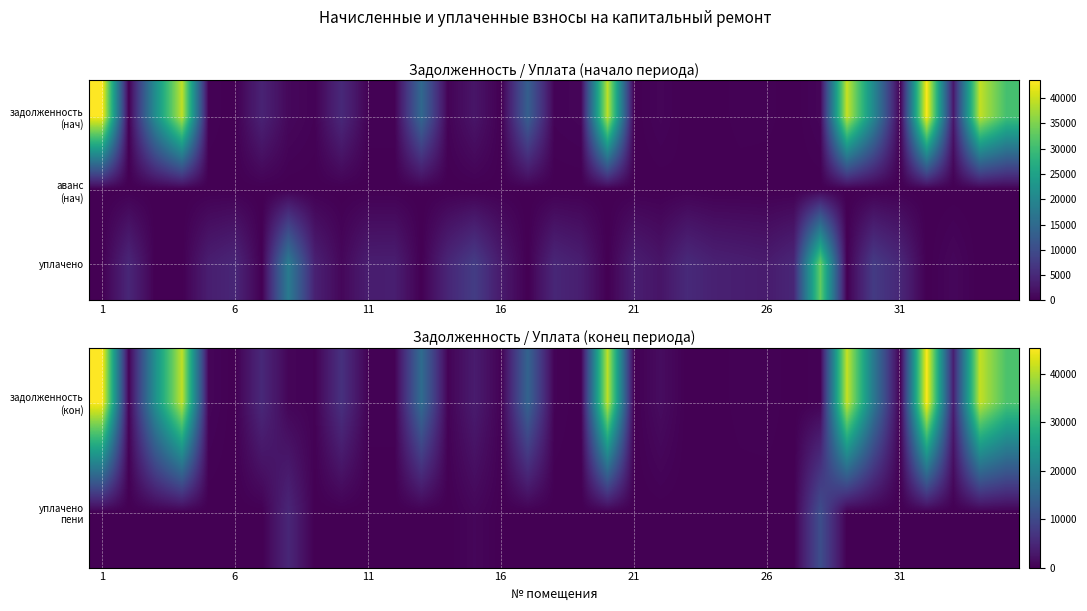

At how many categories does at least one series exceed 40630?

6